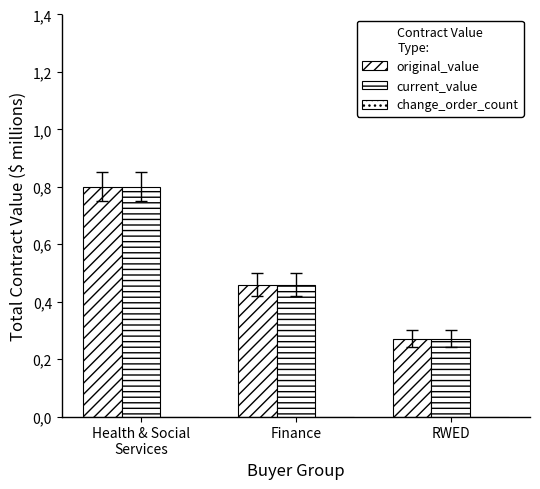

At how many categories does at least one series exceed 0?

3